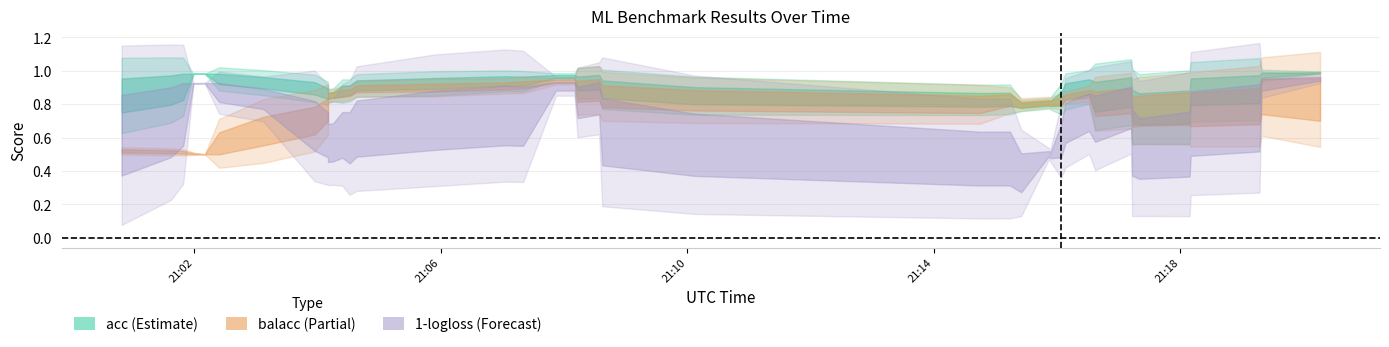

What is the spread (max minus min) of values at 20?

0.9